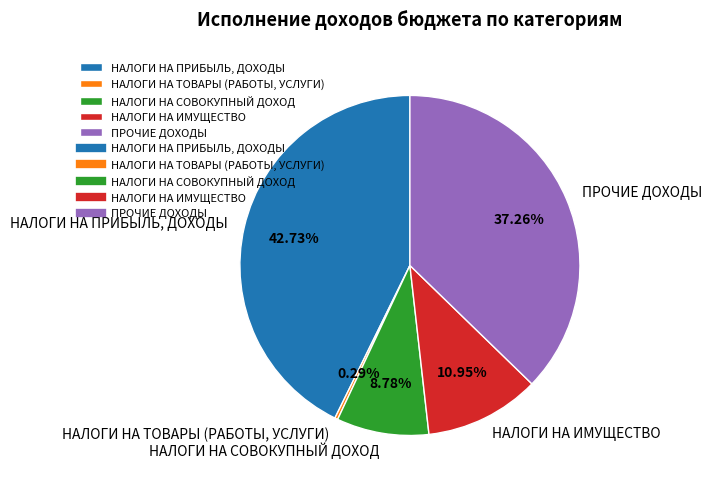

The ПРОЧИЕ ДОХОДЫ slice represents 47% of the pie. True or false?

False